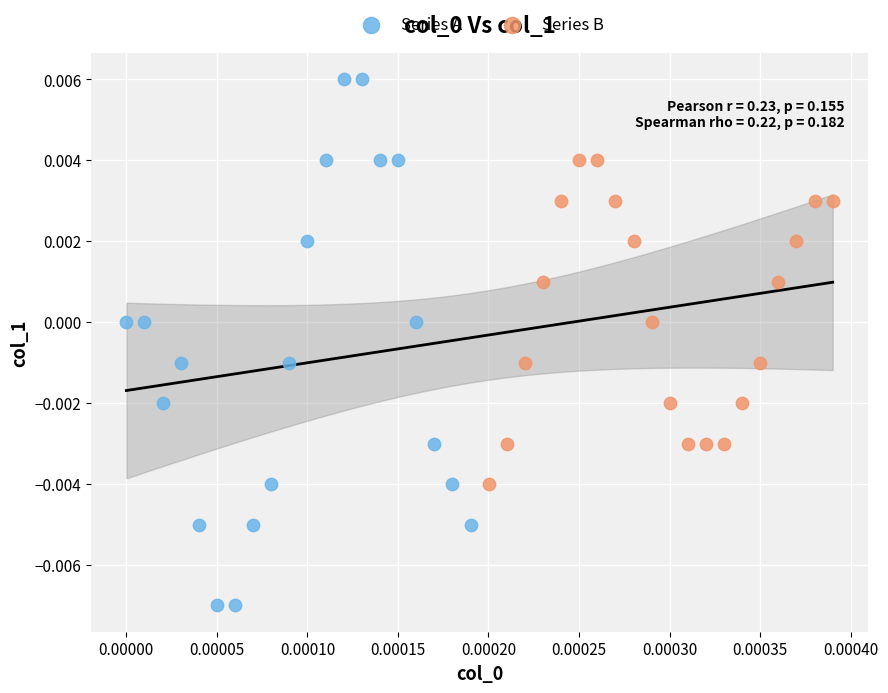

Which series has the widest spread of Y values?

Series A